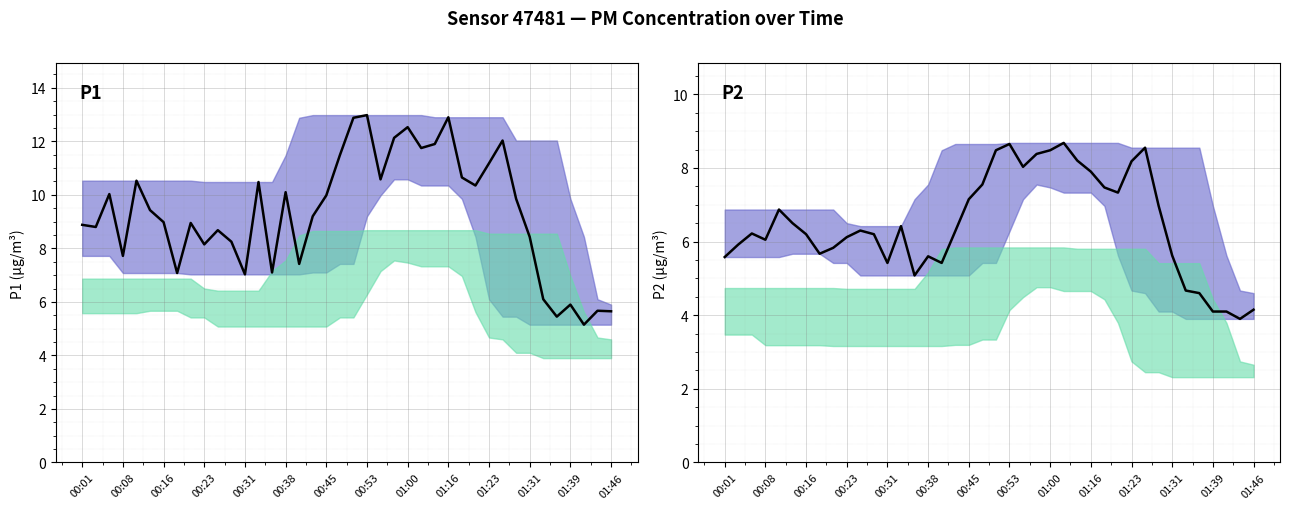

How many values in the P1 series are below 9?

19